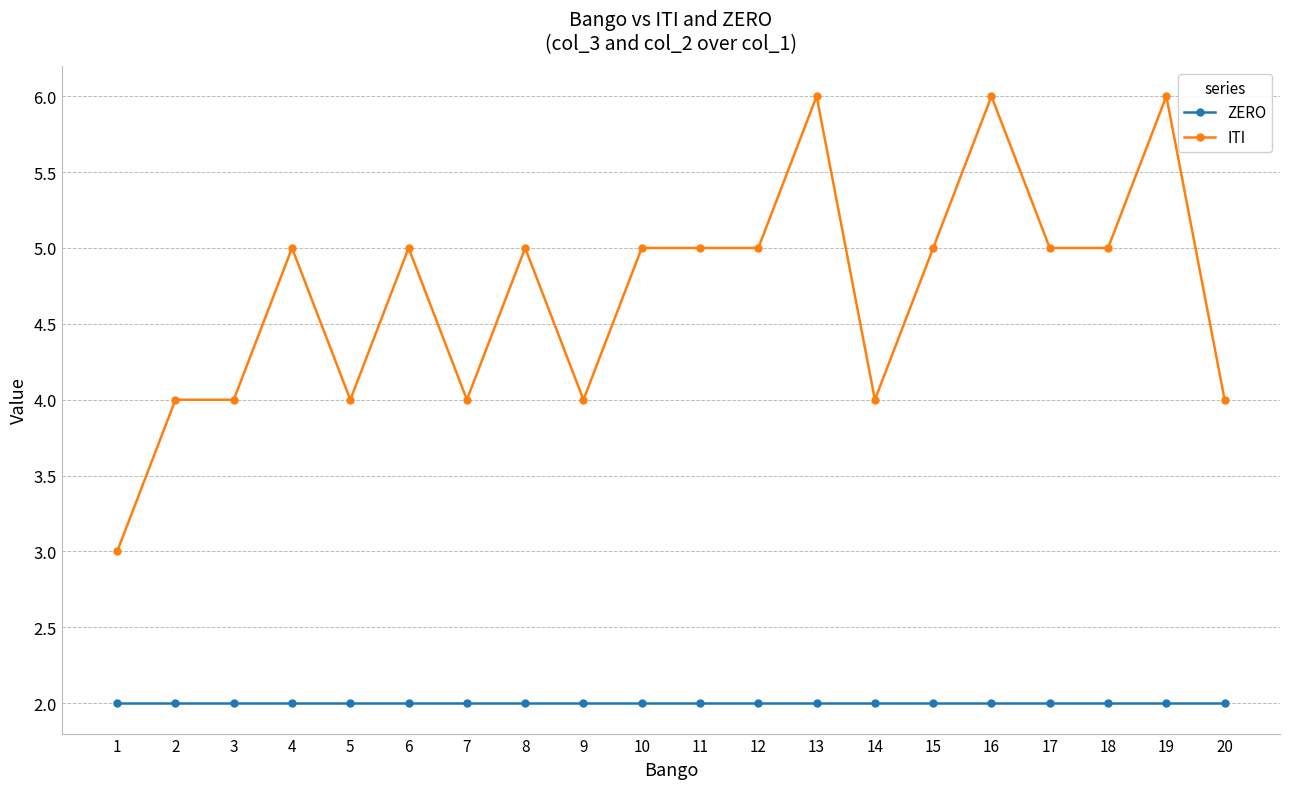

Which series has the largest total across all categories?

ITI